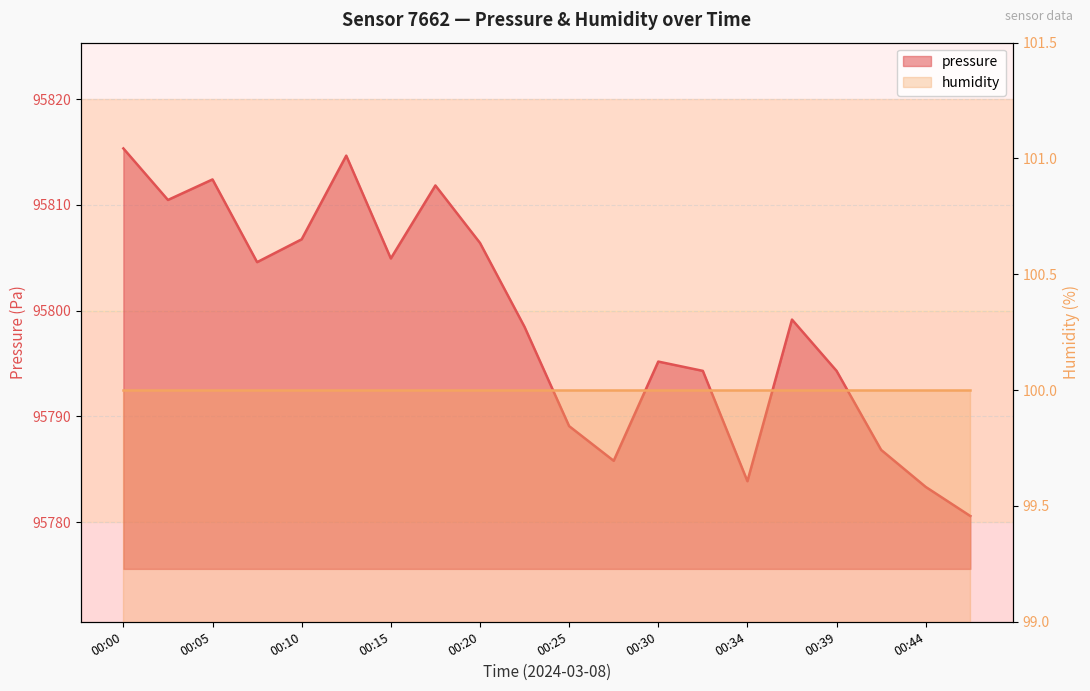

List the labels in order of value, largest first.

00:00, 00:12, 00:05, 00:17, 00:02, 00:10, 00:20, 00:15, 00:07, 00:37, 00:22, 00:30, 00:32, 00:39, 00:25, 00:42, 00:27, 00:34, 00:44, 00:47